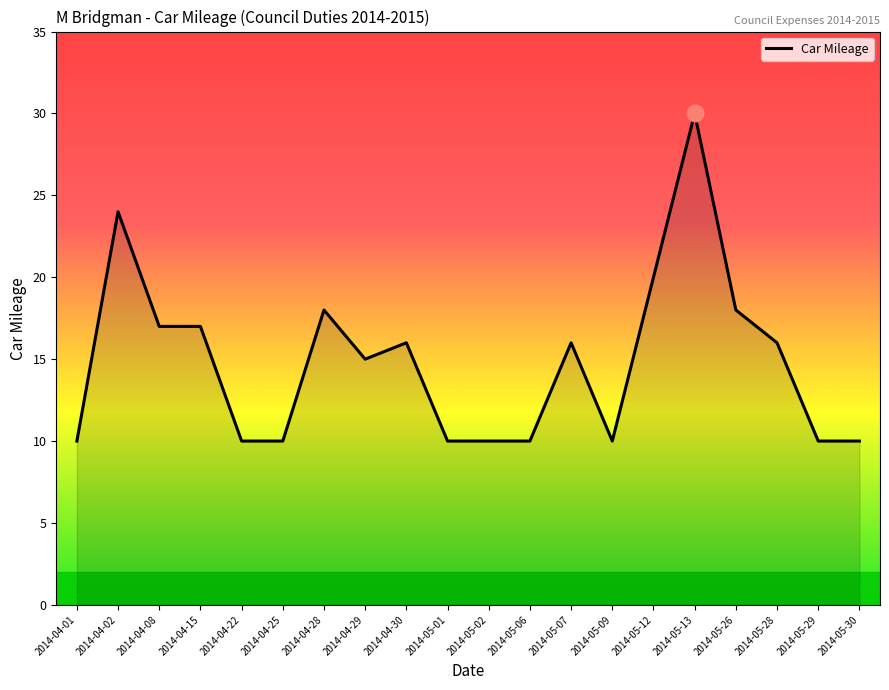

Is it true that the value at 2014-04-01 is 14?

False